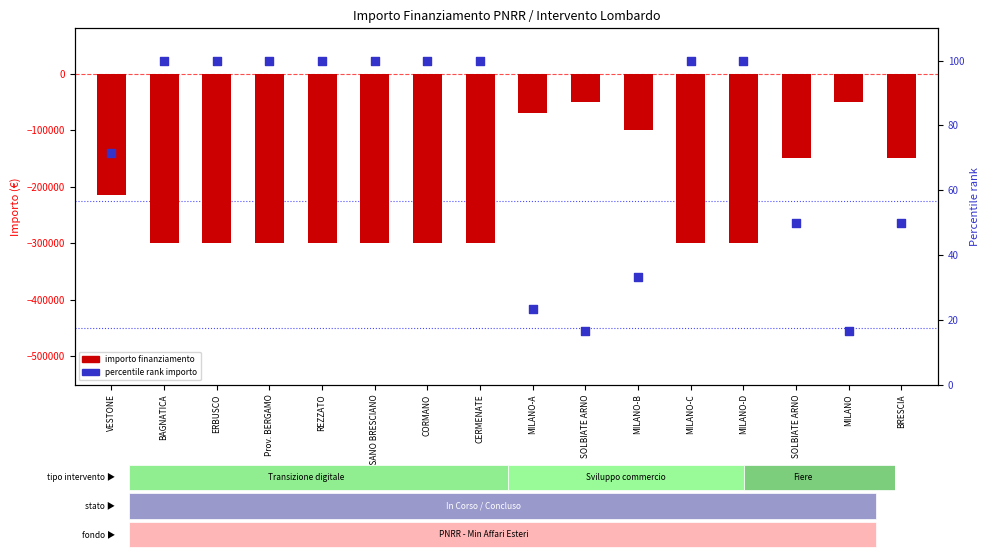

What is the total value across all series at SOLBIATE ARNO?

-49983.3